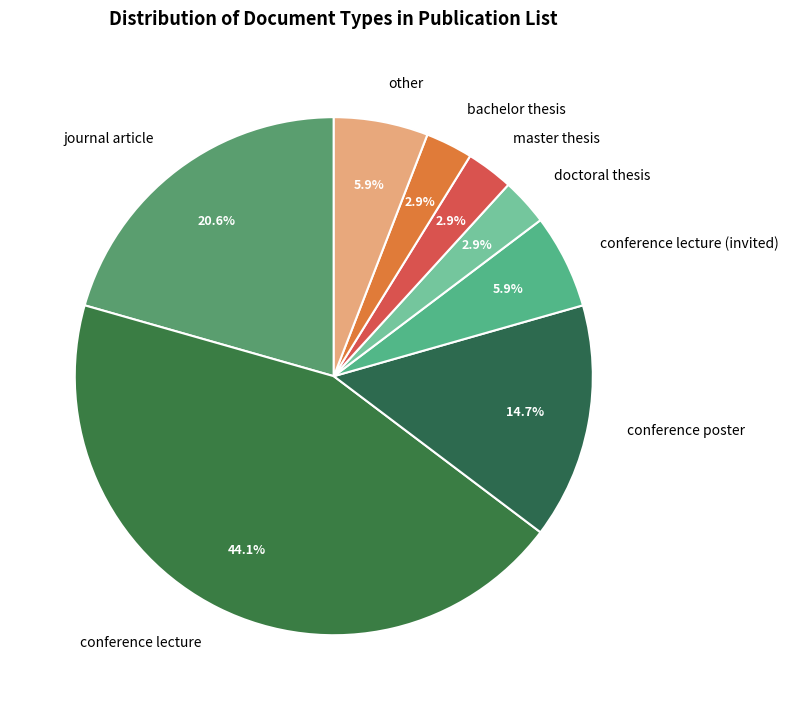

Approximately how many times larger is the value at other compared to bachelor thesis?

2.0